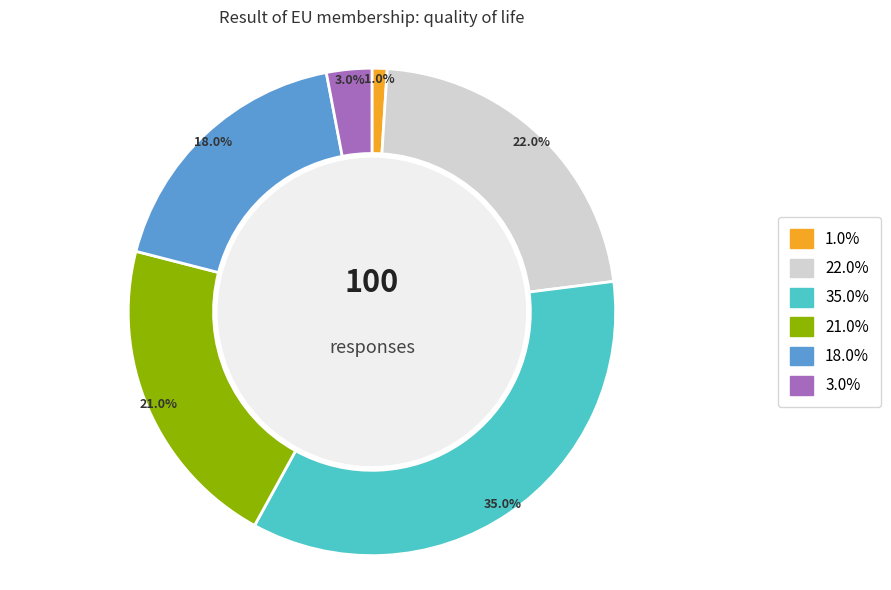

Do 35.0% and 3.0% together represent more than half of the pie?

No